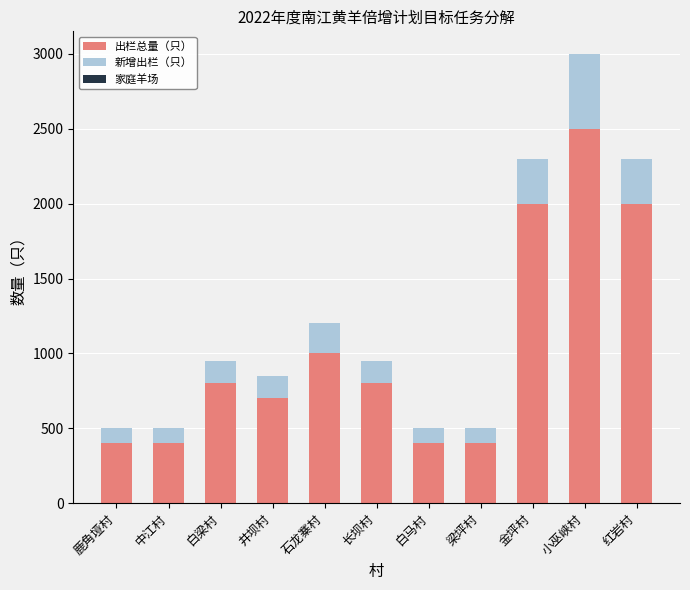

Which category has the highest value in the 出栏总量（只） series?

小巫峡村